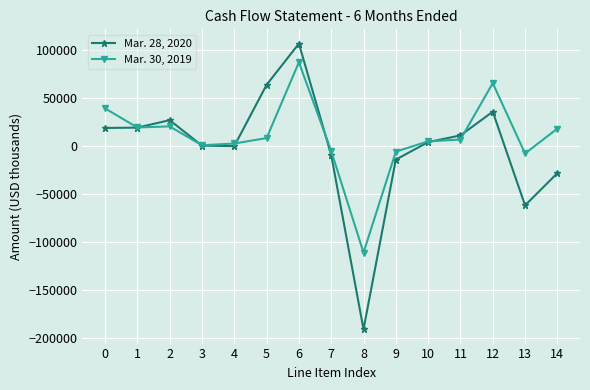

What is the value of the Mar. 28, 2020 point at the 10th from the left?

-14443